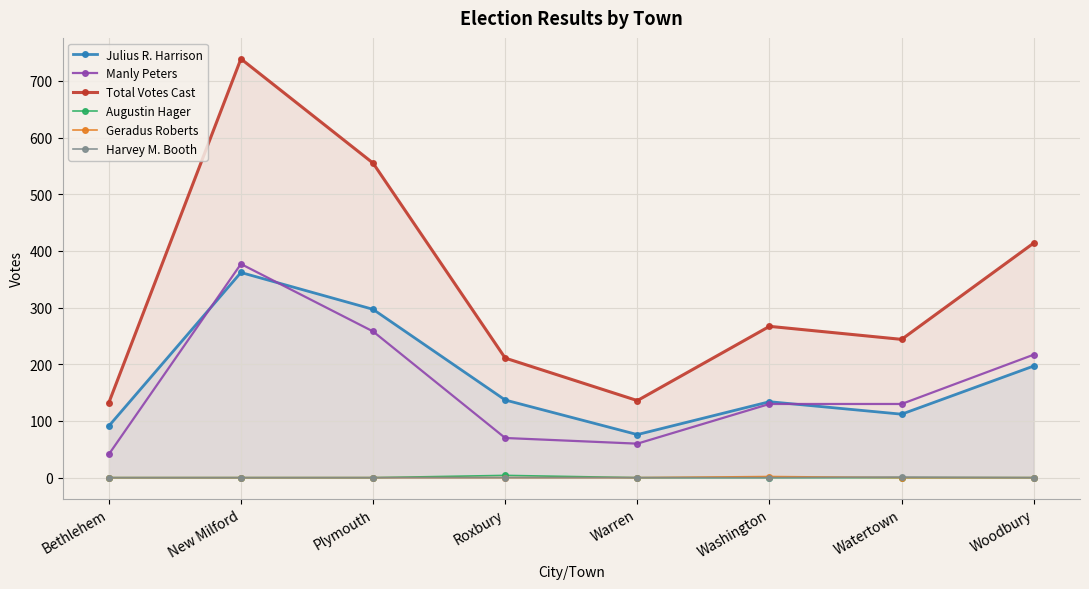

Reading left to right, extract all data points from this chart.

Julius R. Harrison: 91	362	297	137	76	134	112	197
Manly Peters: 41	377	258	70	60	130	130	217
Total Votes Cast: 132	739	555	211	136	267	244	414
Augustin Hager: 0	0	0	4	0	0	0	0
Geradus Roberts: 0	0	0	0	0	2	0	0
Harvey M. Booth: 0	0	0	0	0	0	1	0